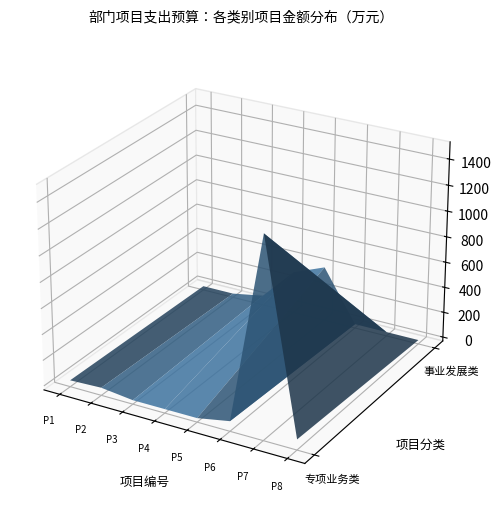

What is the difference between the second highest and minimum values?

381.0